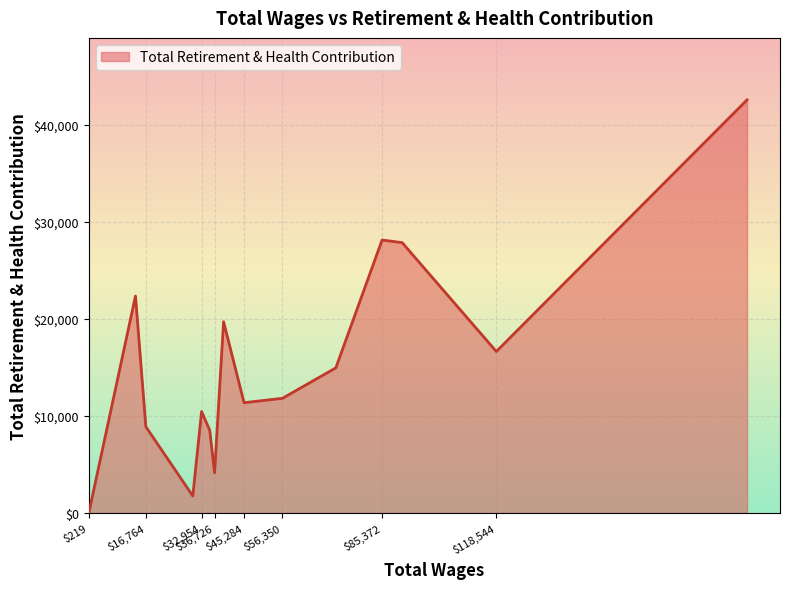

What is the maximum value shown in the chart?

42548